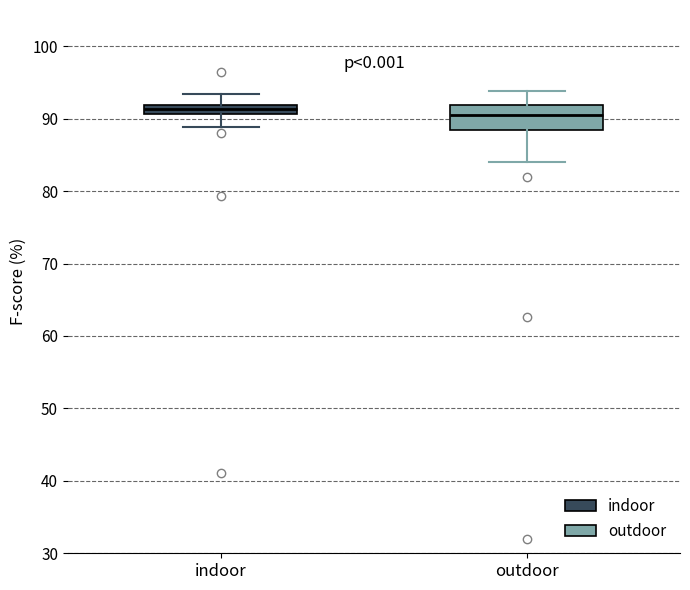

Comparing the boxes themselves (not the whiskers), which one is the tallest?

outdoor